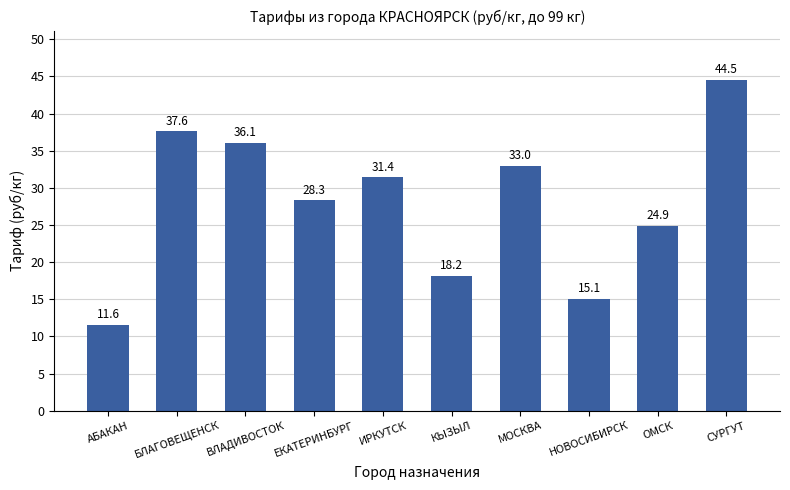

Approximately how many times larger is the value at КЫЗЫЛ compared to СУРГУТ?

0.4